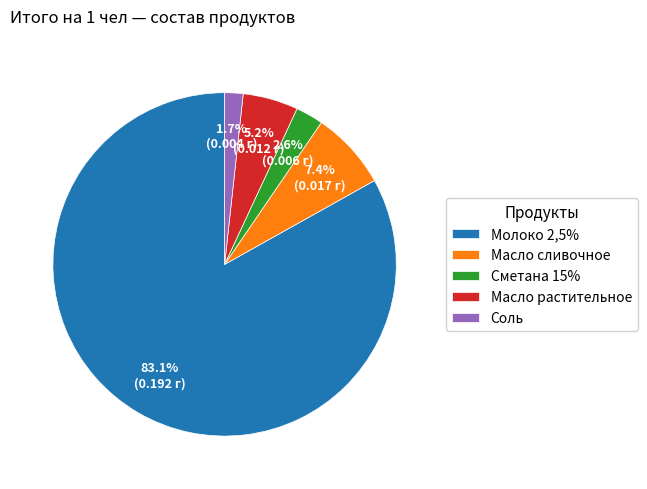

To the nearest percent, what is the combined percentage of Соль and Масло растительное?

7%